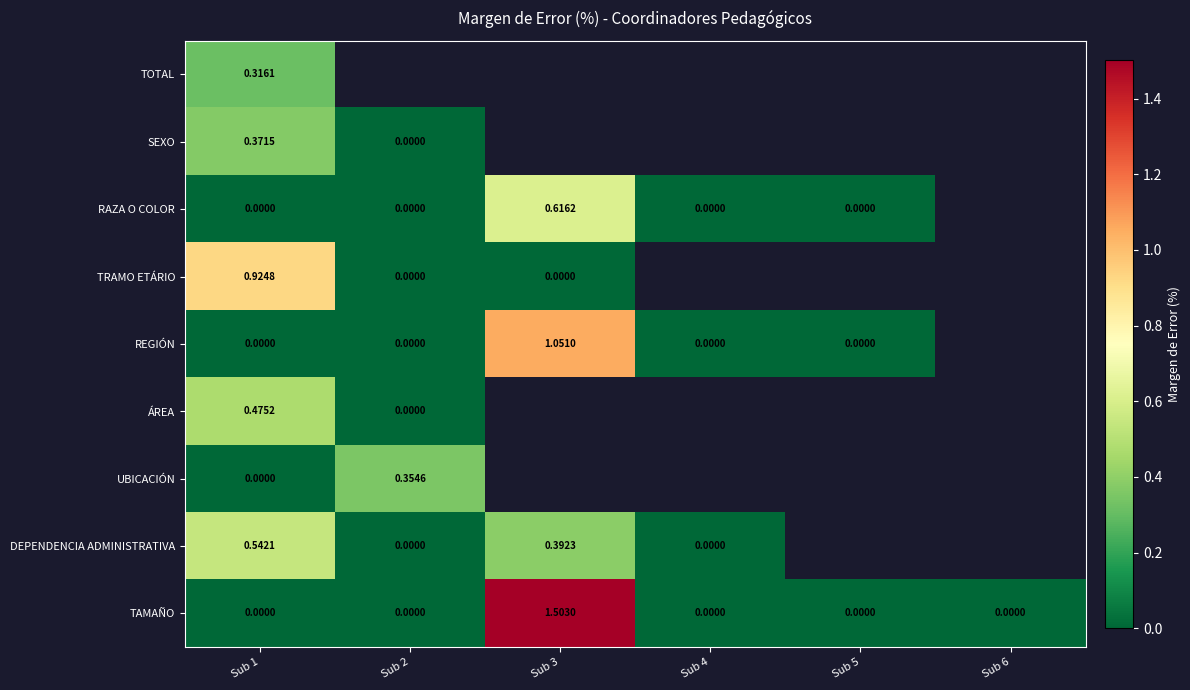

Which category has the highest value in the REGIÓN series?

Sub 3